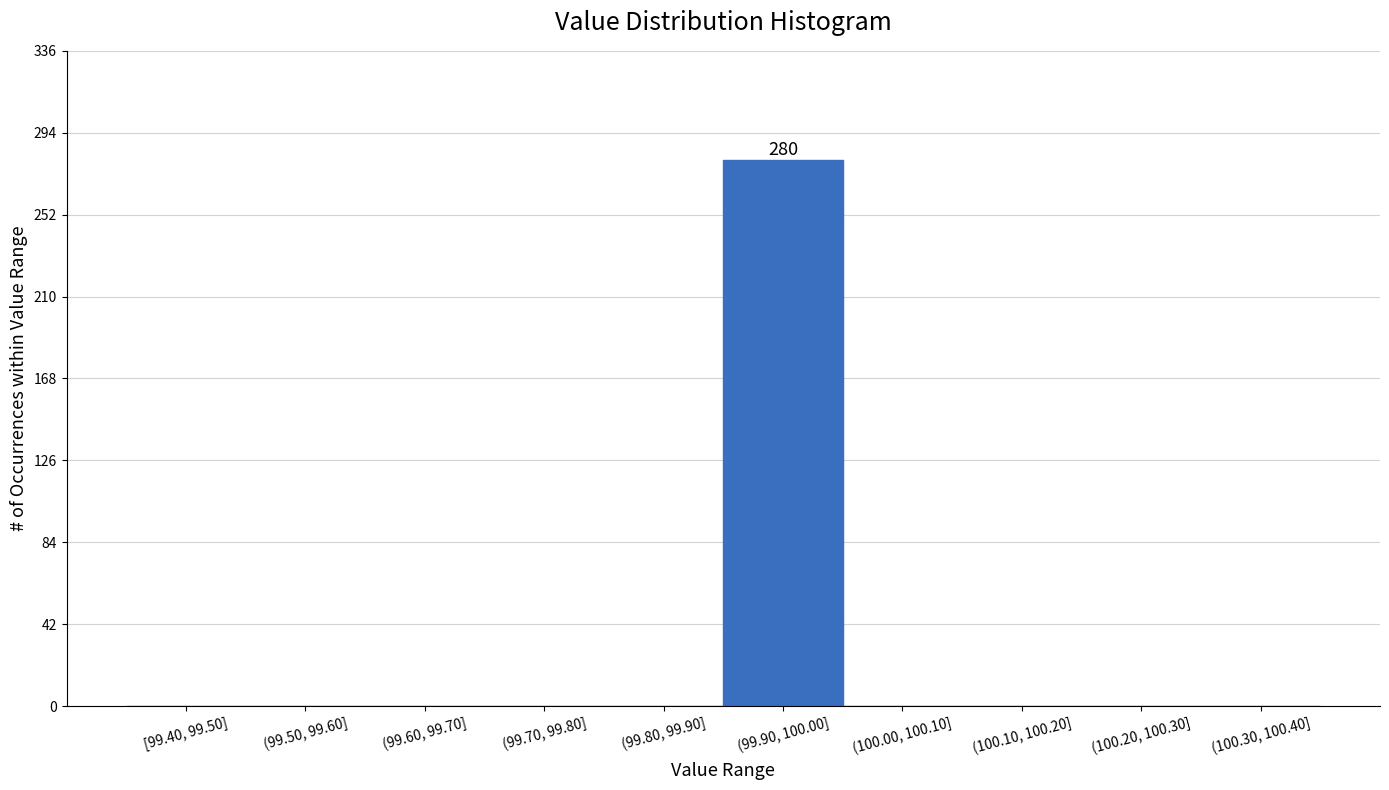

Reading left to right, transcribe all the data shown in this chart.

[99.40, 99.50]=0	(99.50, 99.60]=0	(99.60, 99.70]=0	(99.70, 99.80]=0	(99.80, 99.90]=0	(99.90, 100.00]=280	(100.00, 100.10]=0	(100.10, 100.20]=0	(100.20, 100.30]=0	(100.30, 100.40]=0